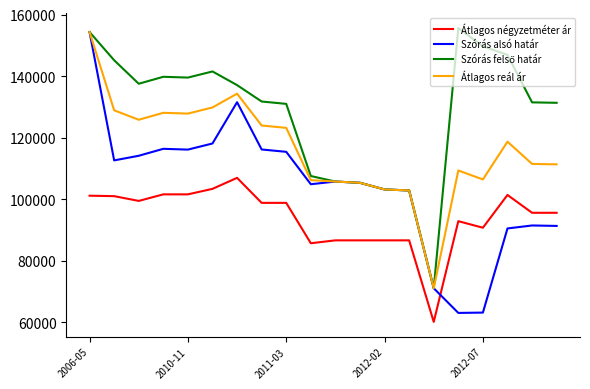

Which series has the widest spread of values?

Szórás alsó határ